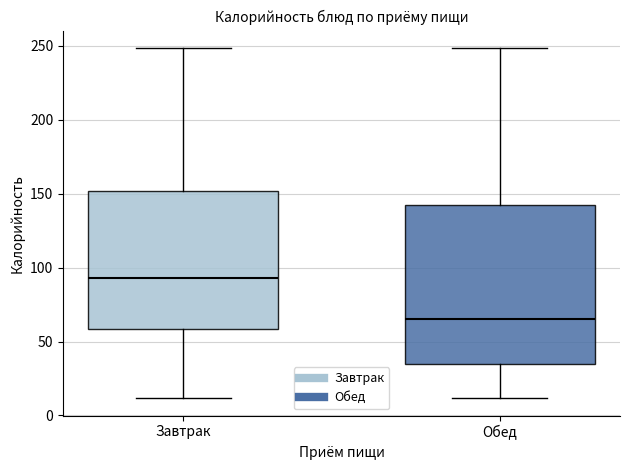

Which box has the highest median line?

Завтрак